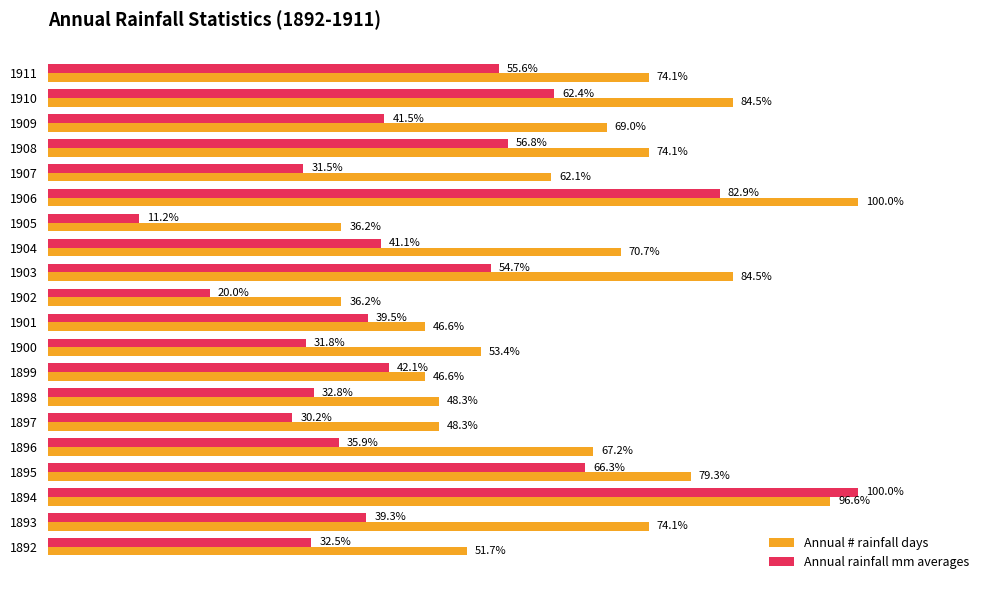

At 1901, list the series in order from smallest to largest.

Annual rainfall mm averages, Annual # rainfall days